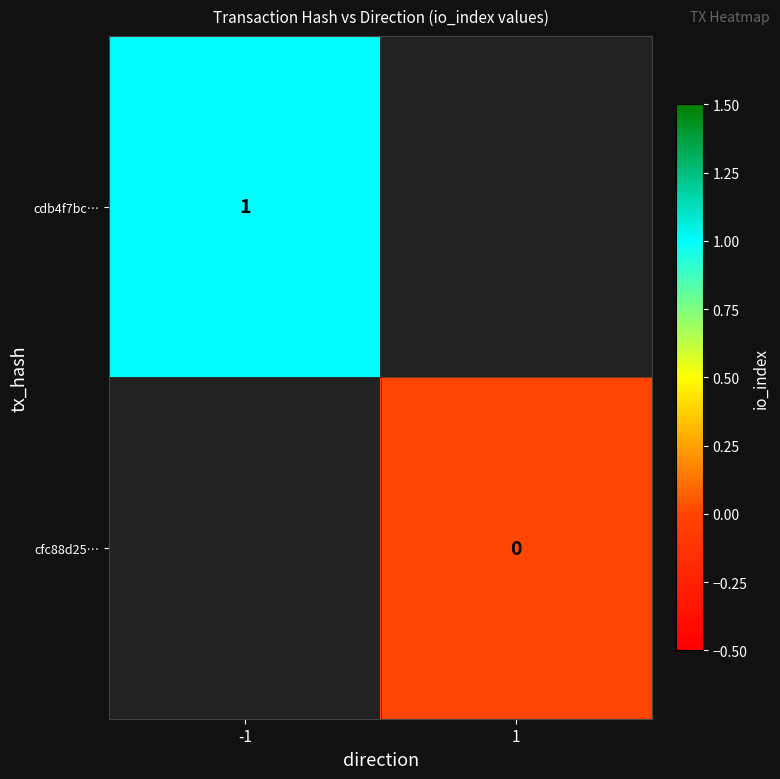

Where is cdb4f7bc… nearest to the value 1?

-1